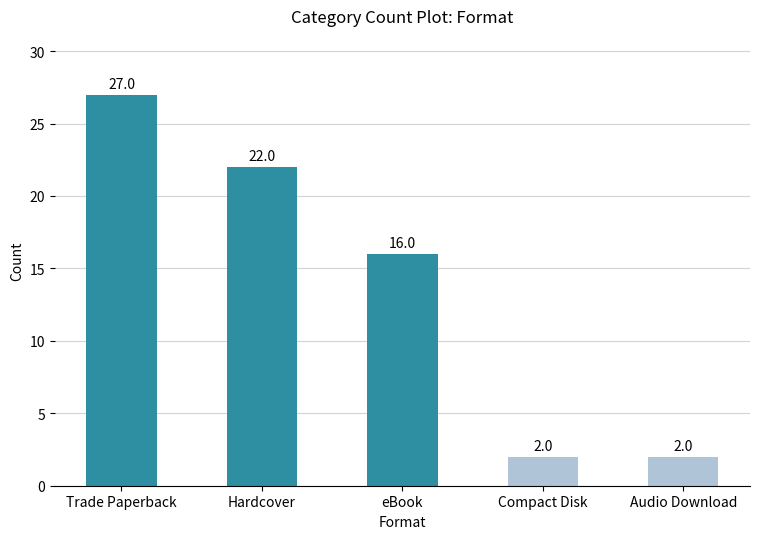

What is the difference between the values at Trade Paperback and Compact Disk?

25